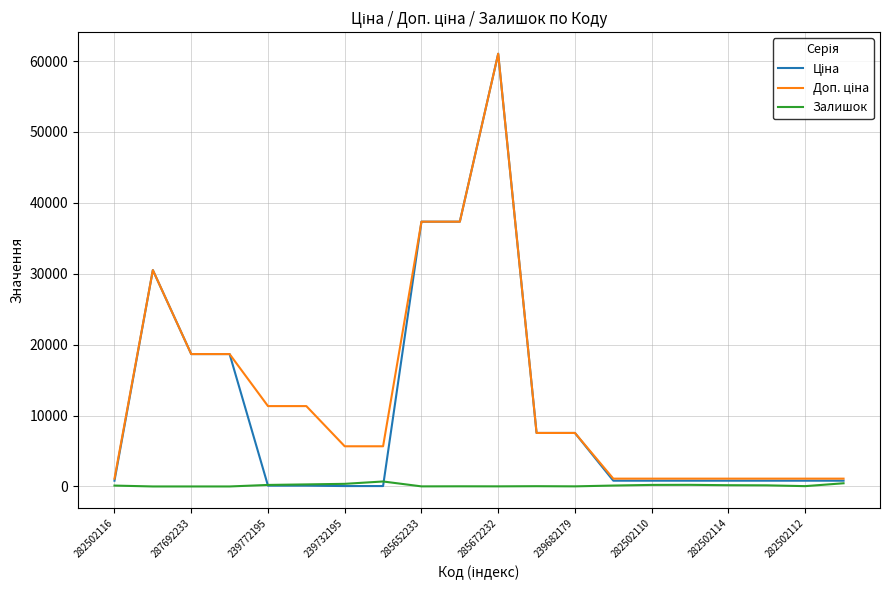

What is the greatest value displayed?

61024.7